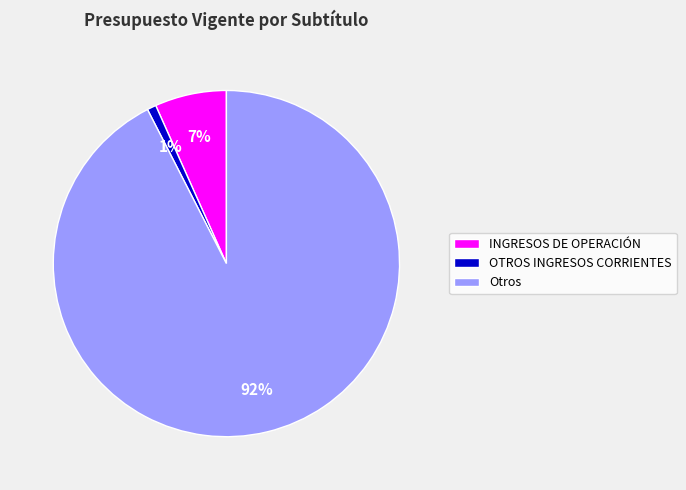

How many segments does this pie chart have?

3